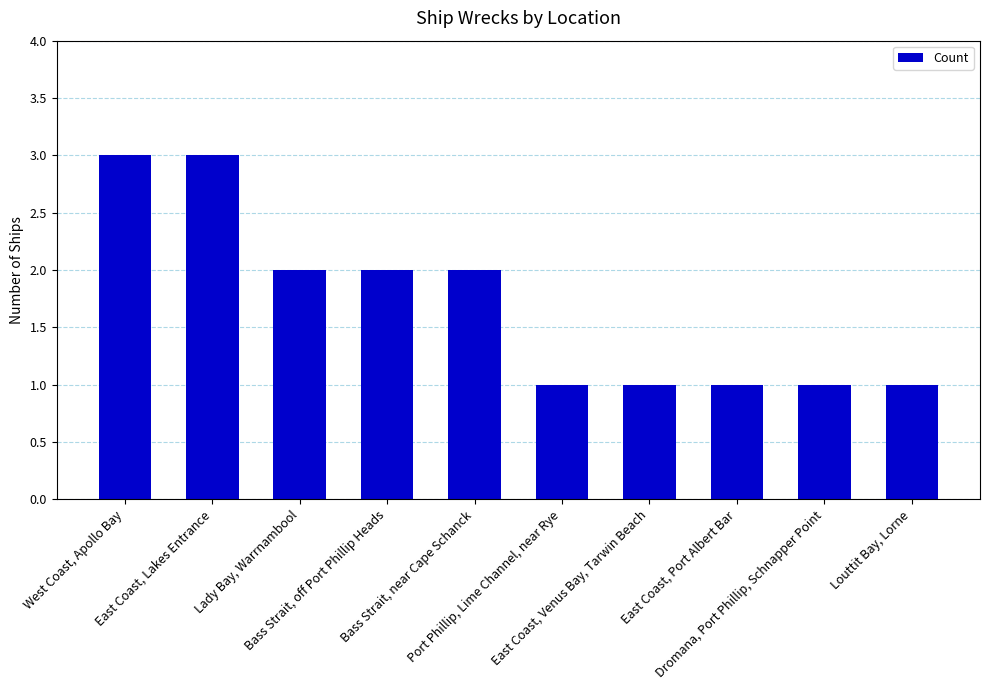

What is the sum of all values?

17